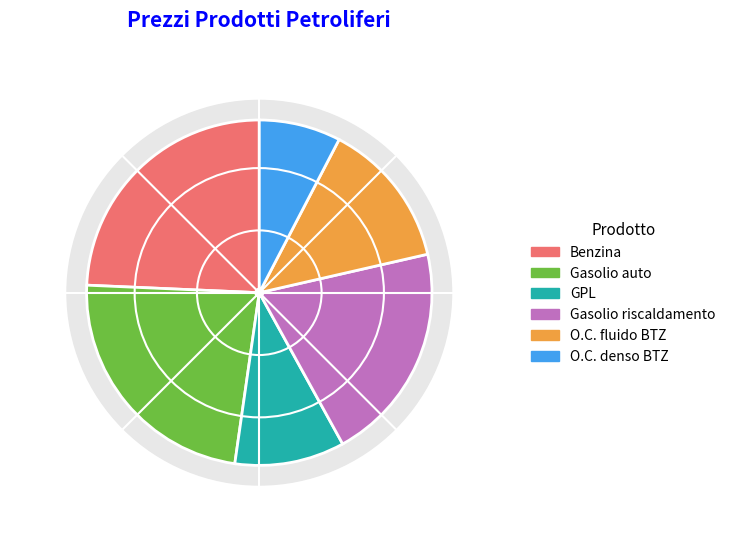

How much of the chart is everything except Gasolio riscaldamento?

79.4%